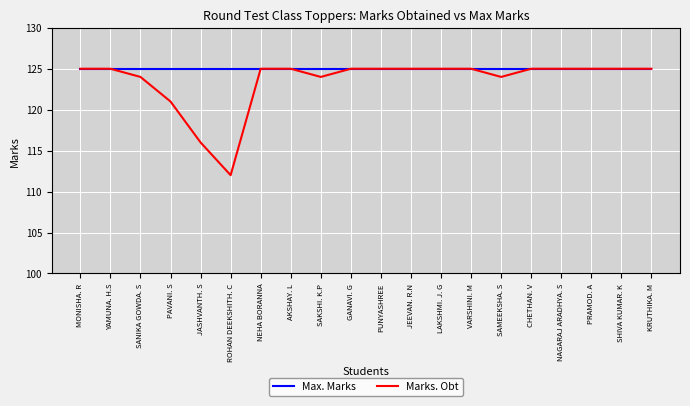

True or false: Marks. Obt has a value of 175 at YAMUNA. H.S.

False